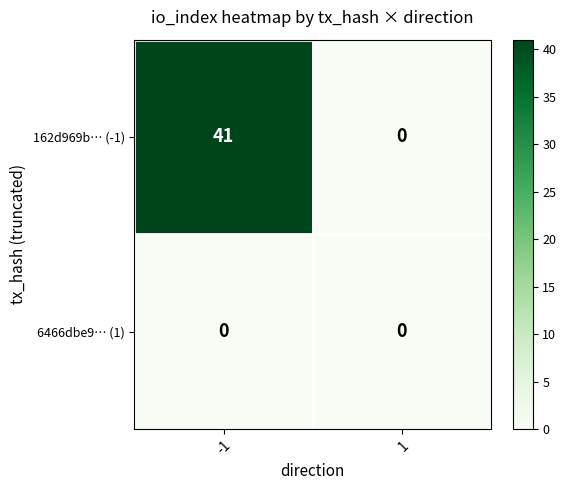

Reading right to left, list all the values displayed in this chart.

162d969b… (-1): 1=0	-1=41
6466dbe9… (1): 1=0	-1=0